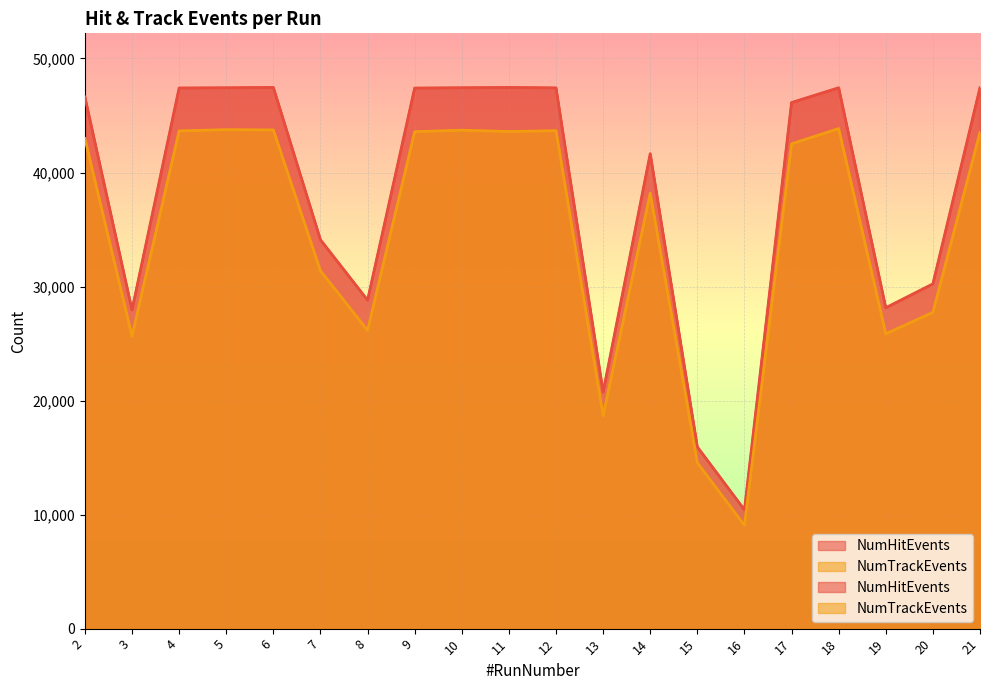

What is the value of the NumTrackEvents point at the 13th from the left?

38191